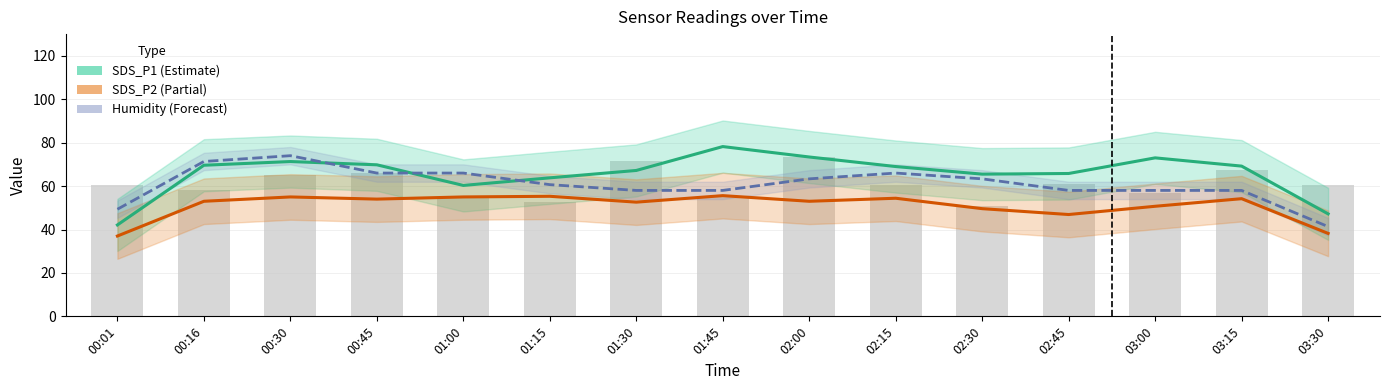

At which category is the sum across all series the highest?

00:30